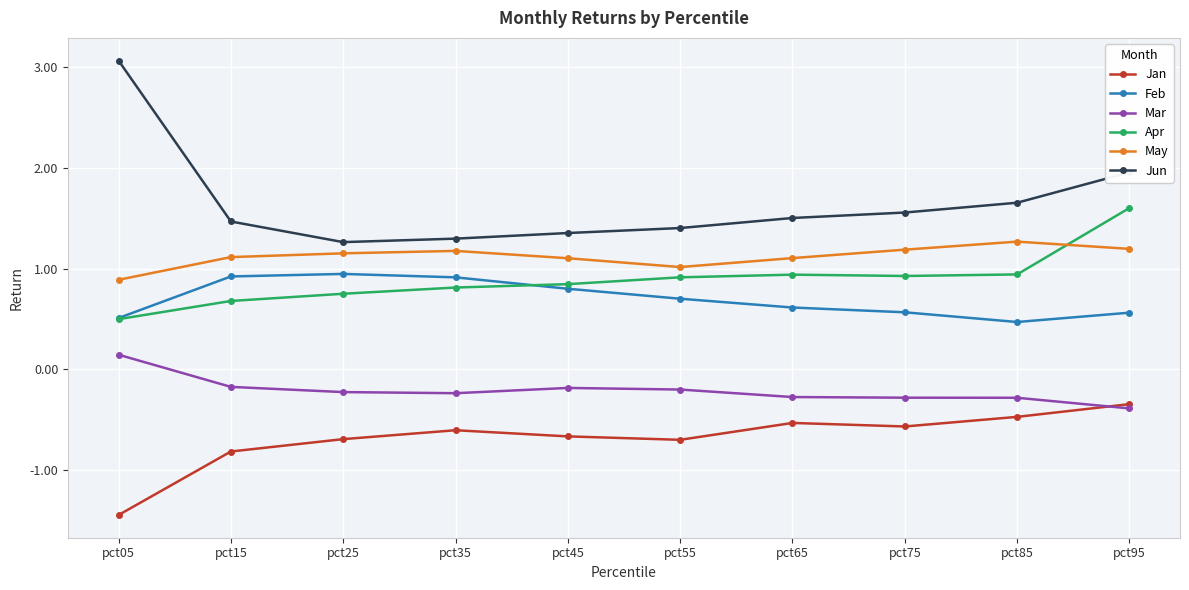

Reading left to right, what are all the values shown in this chart?

Jan: pct05=-1.4	pct15=-0.8	pct25=-0.7	pct35=-0.6	pct45=-0.7	pct55=-0.7	pct65=-0.5	pct75=-0.6	pct85=-0.5	pct95=-0.3
Feb: pct05=0.5	pct15=0.9	pct25=0.9	pct35=0.9	pct45=0.8	pct55=0.7	pct65=0.6	pct75=0.6	pct85=0.5	pct95=0.6
Mar: pct05=0.1	pct15=-0.2	pct25=-0.2	pct35=-0.2	pct45=-0.2	pct55=-0.2	pct65=-0.3	pct75=-0.3	pct85=-0.3	pct95=-0.4
Apr: pct05=0.5	pct15=0.7	pct25=0.8	pct35=0.8	pct45=0.8	pct55=0.9	pct65=0.9	pct75=0.9	pct85=0.9	pct95=1.6
May: pct05=0.9	pct15=1.1	pct25=1.2	pct35=1.2	pct45=1.1	pct55=1.0	pct65=1.1	pct75=1.2	pct85=1.3	pct95=1.2
Jun: pct05=3.1	pct15=1.5	pct25=1.3	pct35=1.3	pct45=1.4	pct55=1.4	pct65=1.5	pct75=1.6	pct85=1.7	pct95=2.0